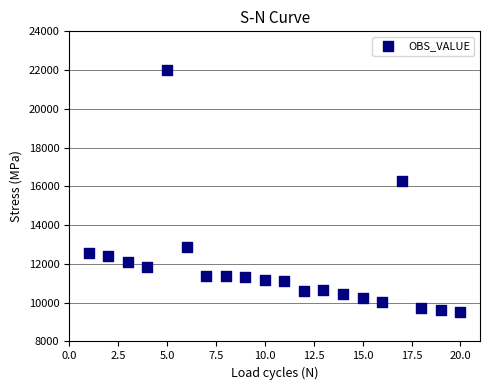

What is the range of X values (max minus min)?

19.0